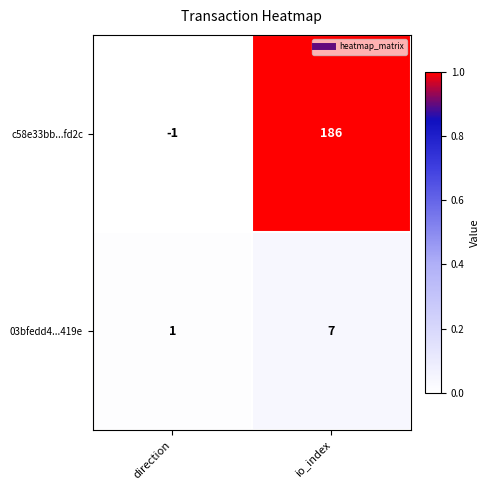

Is the value of c58e33bb...fd2c at direction greater than the value of 03bfedd4...419e at direction?

No